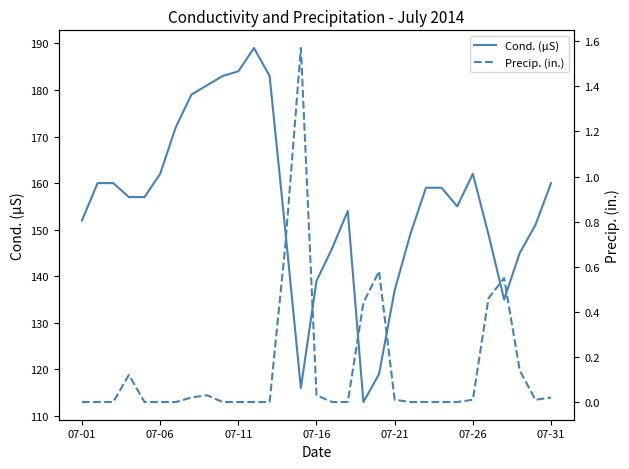

What is the minimum value for Cond. (µS)?

113